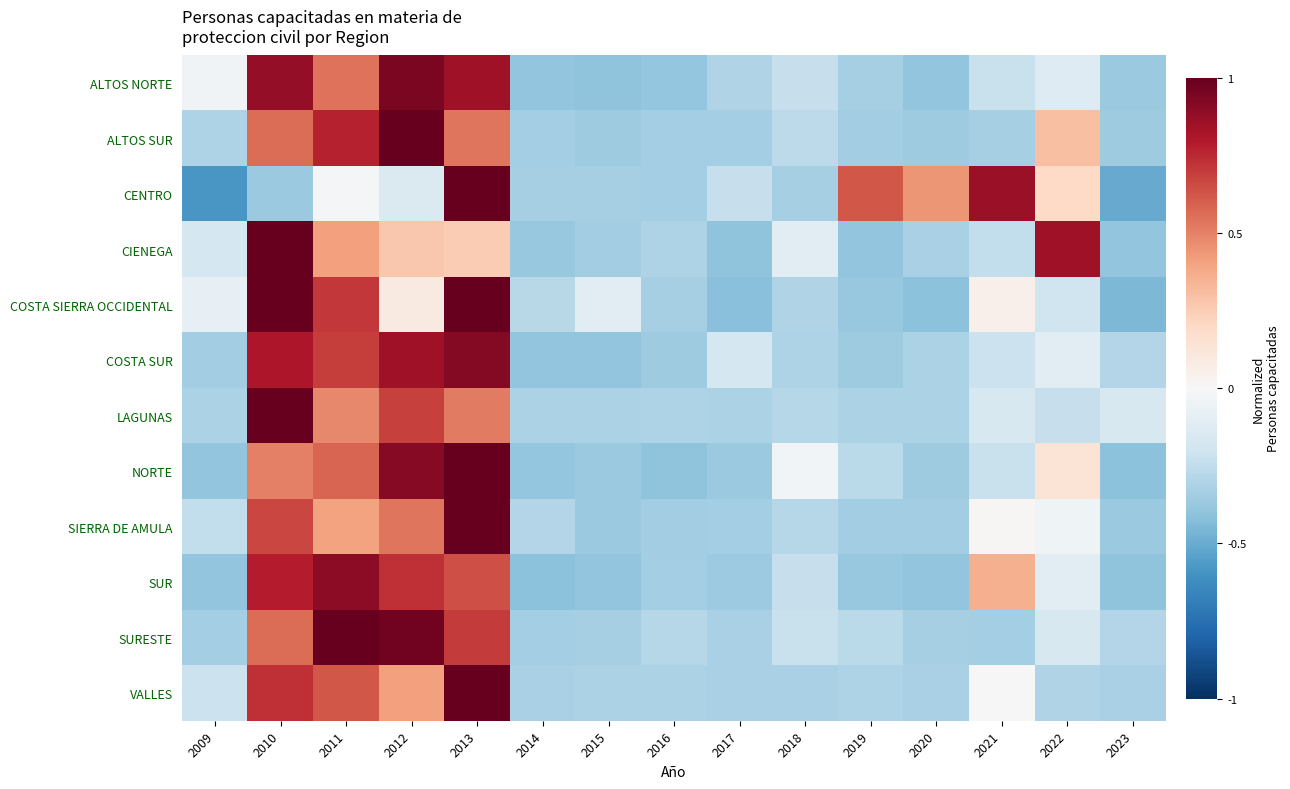

At 2010, list the series in order from largest to smallest.

CIENEGA, COSTA SIERRA OCCIDENTAL, LAGUNAS, ALTOS NORTE, COSTA SUR, SUR, VALLES, SIERRA DE AMULA, ALTOS SUR, SURESTE, NORTE, CENTRO